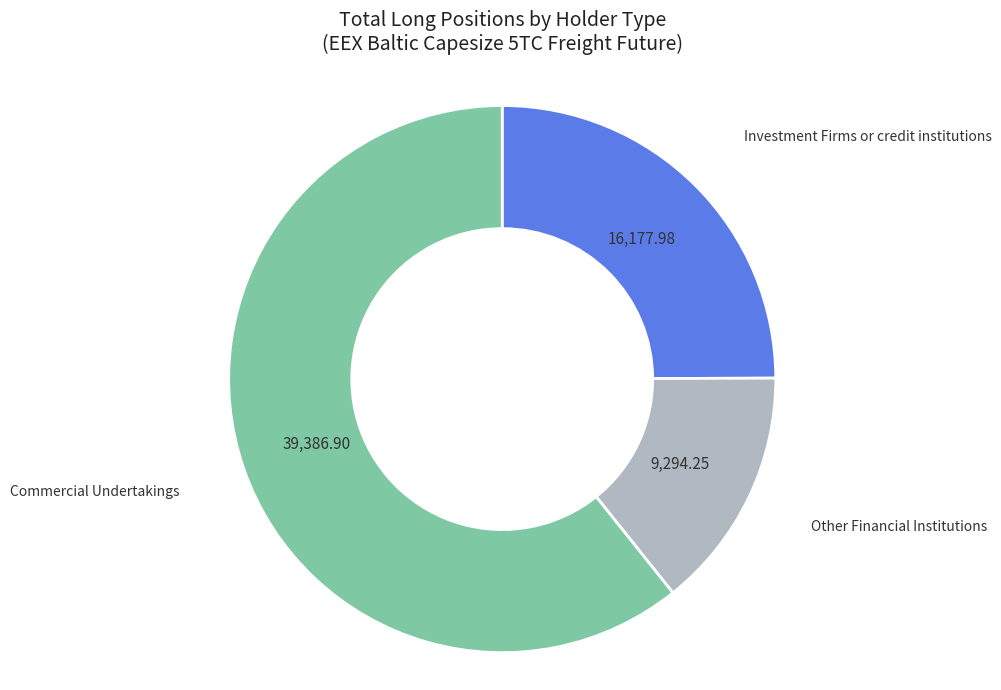

Does any single category account for the majority?

Yes